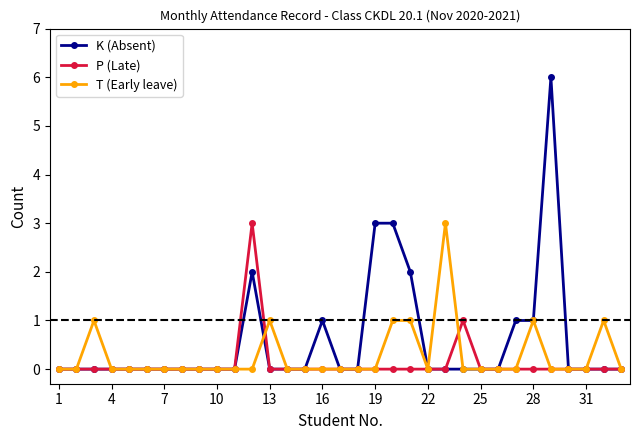

True or false: T (Early leave) and K (Absent) intersect in this chart.

True